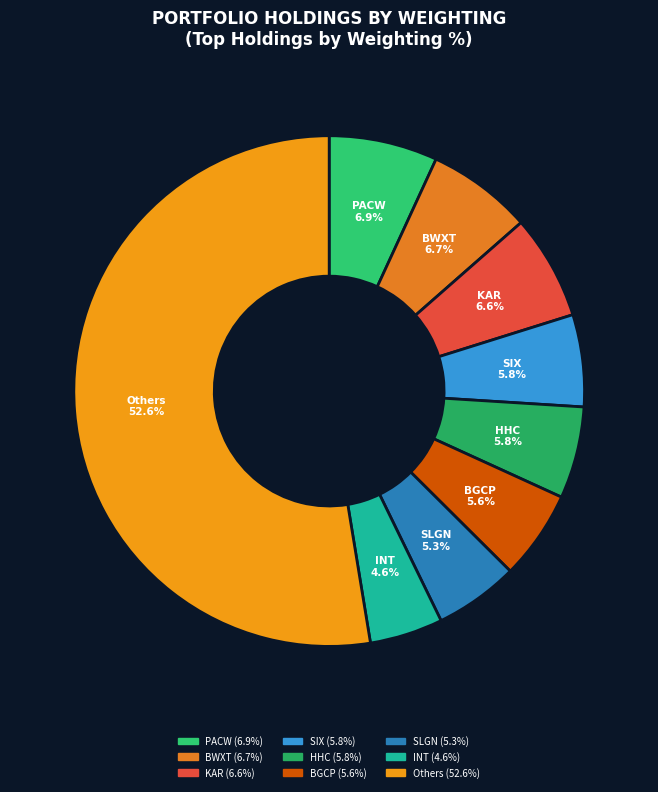

What is the ratio of the value at SIX to the value at PACW?

0.8